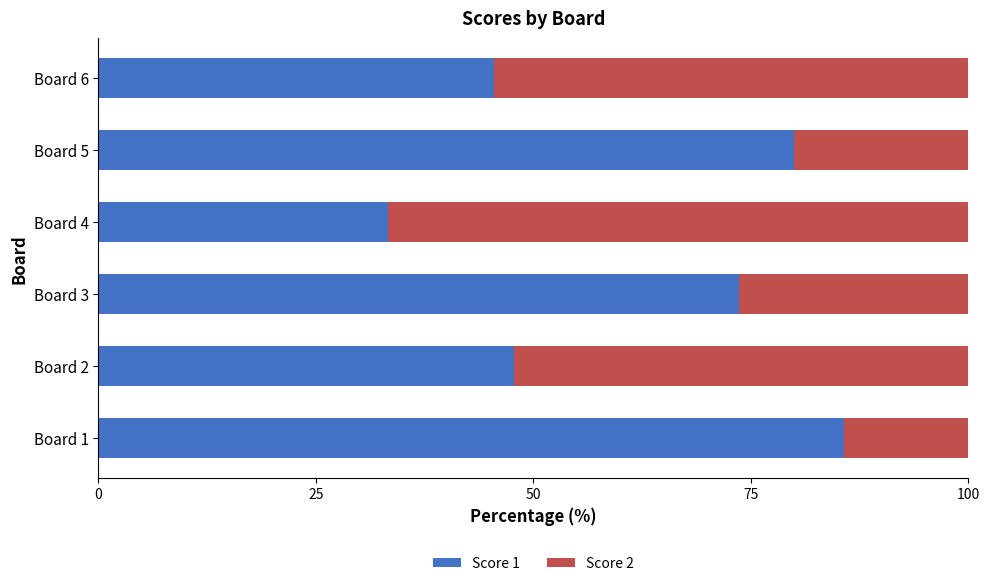

What is the approximate value of Score 1 at Board 2?

47.8